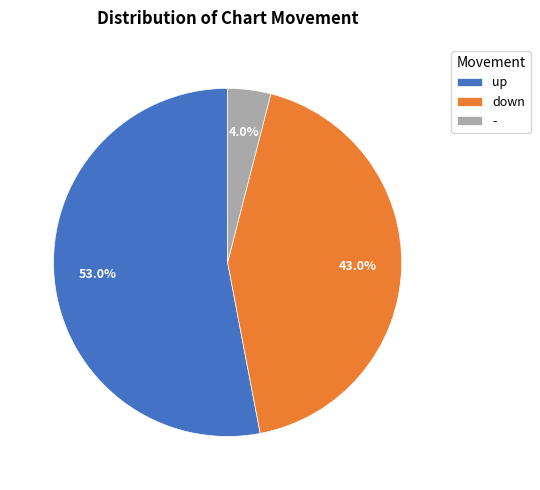

Rank the categories by value from highest to lowest.

up, down, -